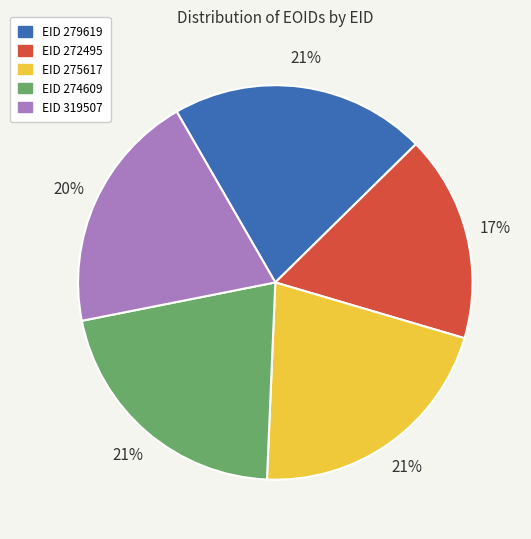

Is there any slice that represents more than half of the pie?

No